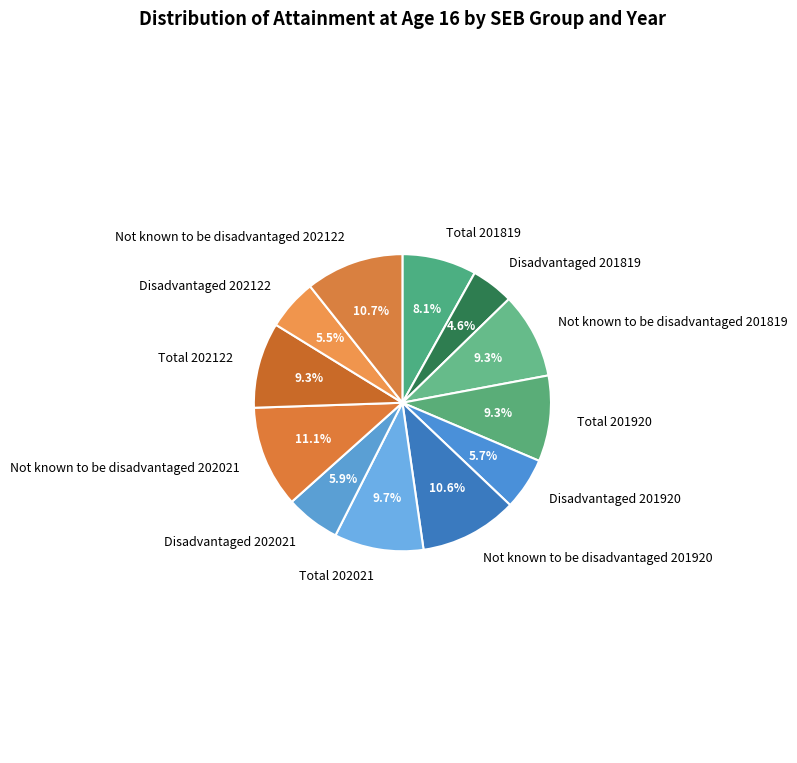

Which slice is the smallest?

Disadvantaged 201819